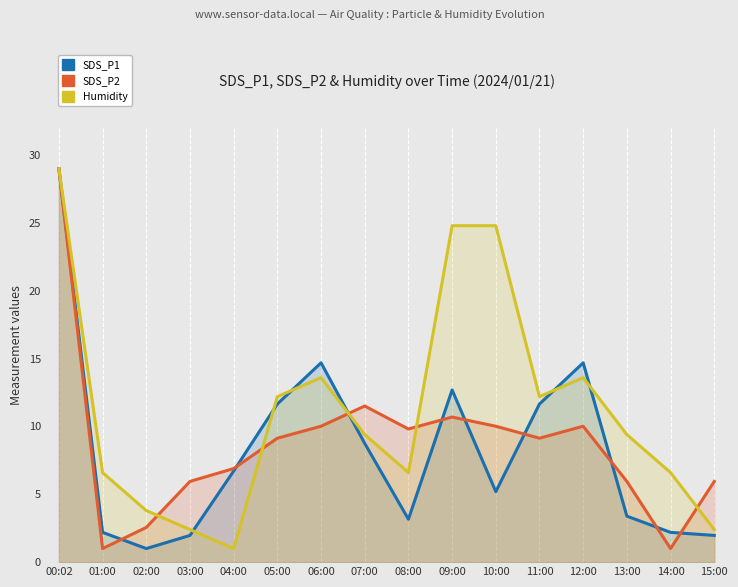

Which series has the largest total across all categories?

Humidity